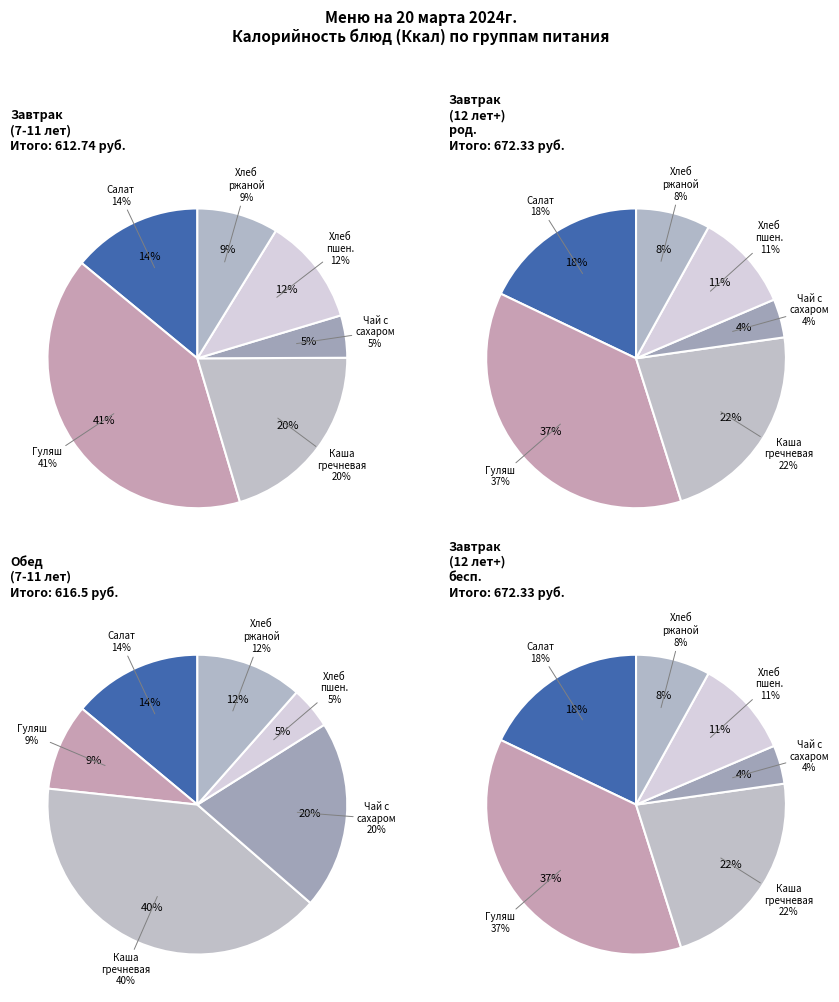

Does Хлеб пшеничный account for over 50% of the chart?

No